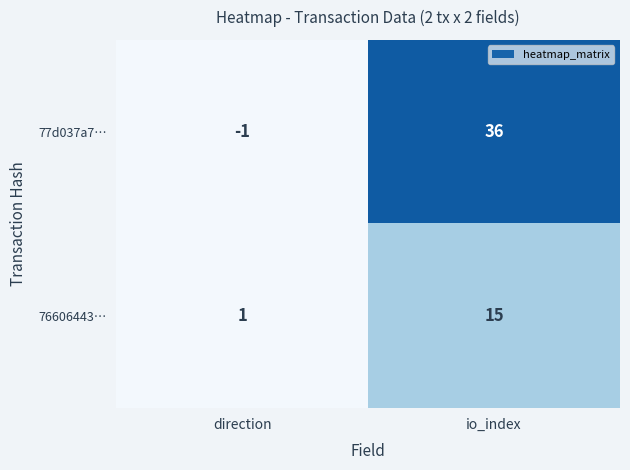

At which category does the chart reach its peak across all series?

io_index